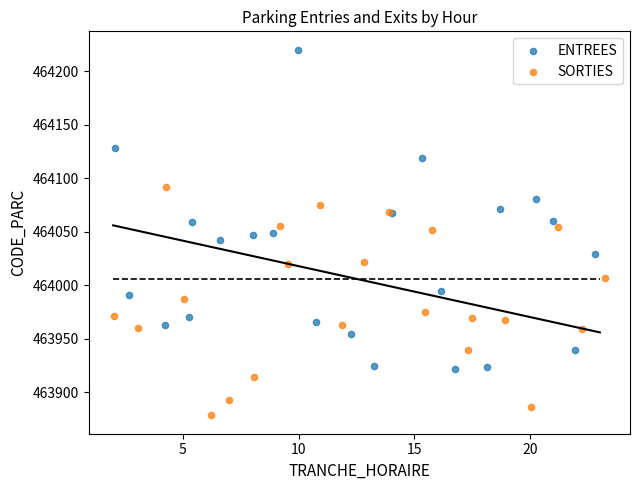

Which series has the widest spread of Y values?

ENTREES